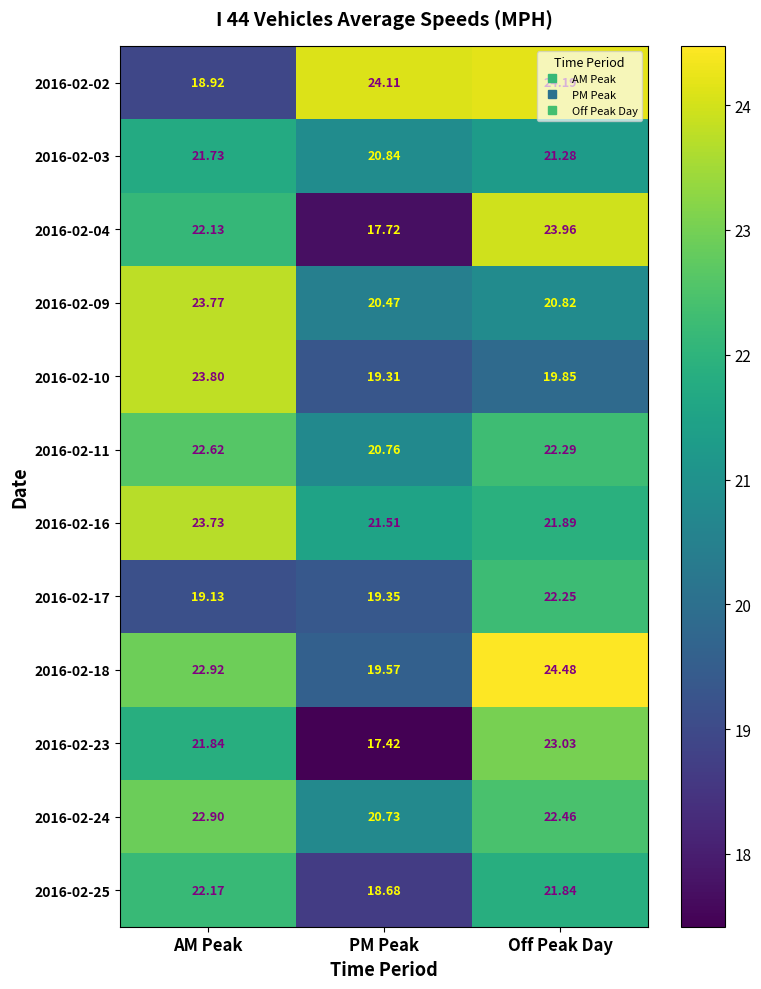

At which category is the sum across all series the highest?

Off Peak Day